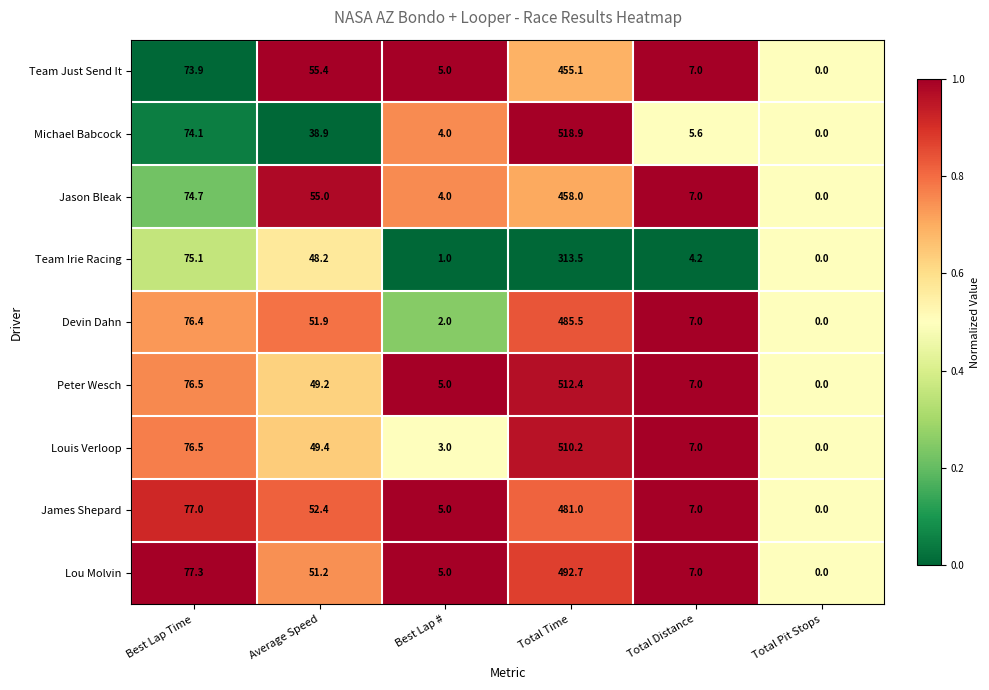

What is the total value across all series at Total Pit Stops?

0.0